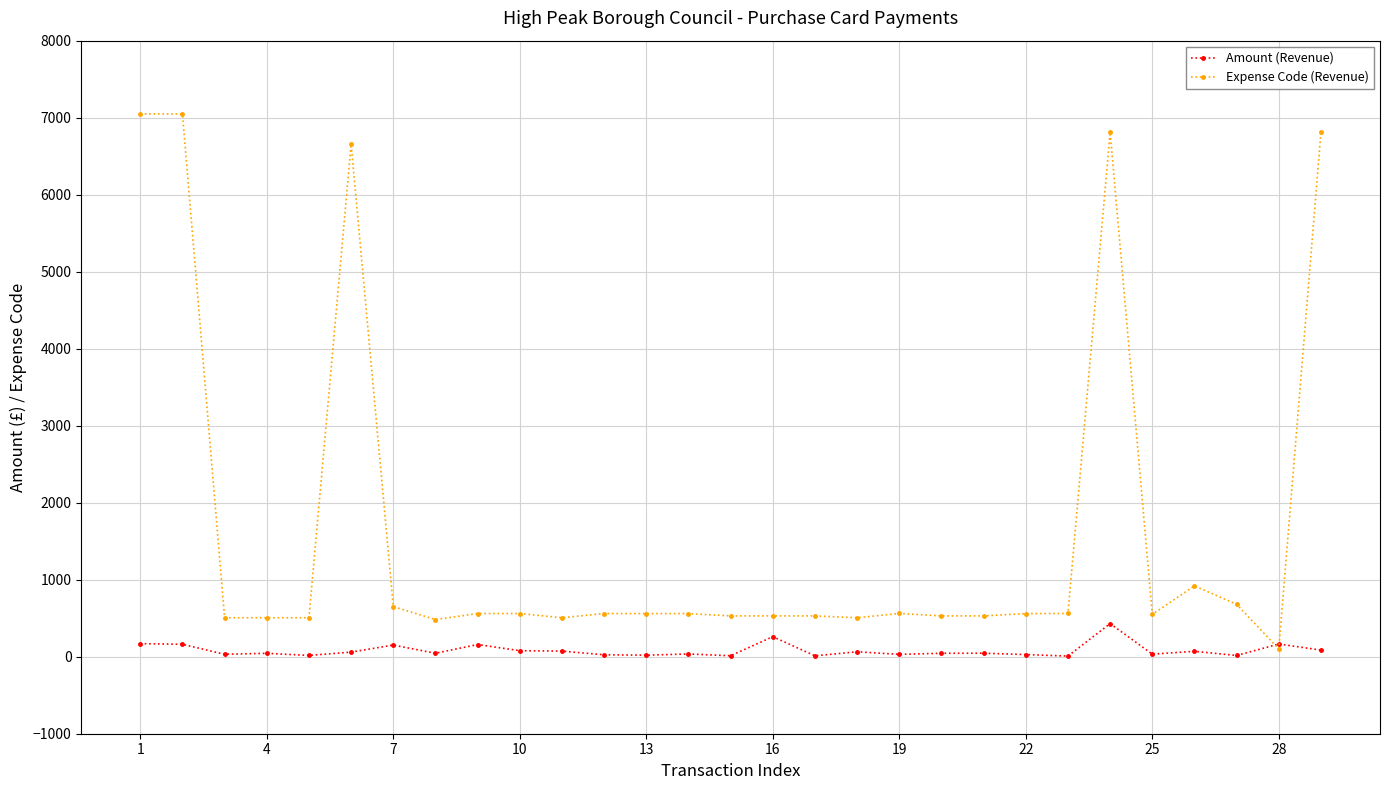

What is the highest value of the Amount (Revenue) series?

430.0